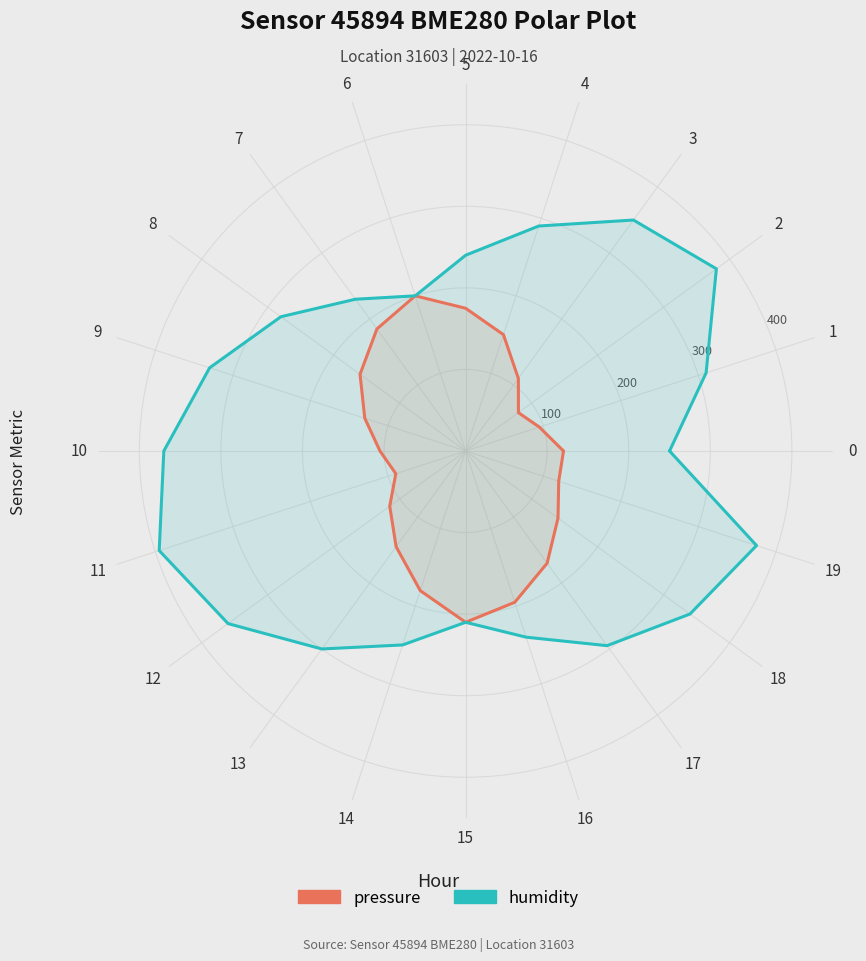

Is this an area chart (filled region under the line)?

No